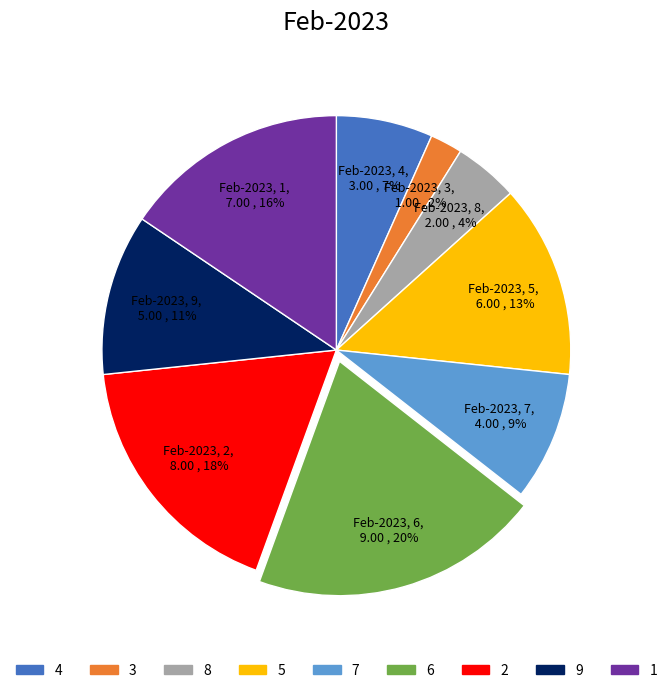

The 2 slice represents 1% of the pie. True or false?

False